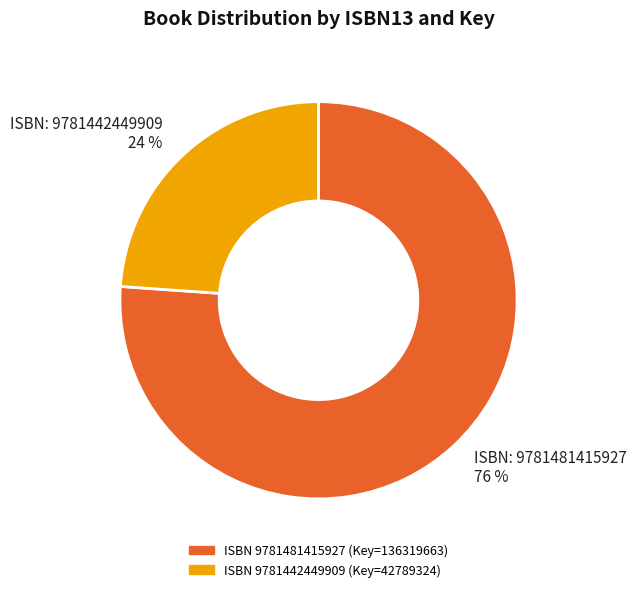

Combined, do ISBN: 9781442449909 24 % and ISBN: 9781481415927 76 % account for over 50%?

Yes